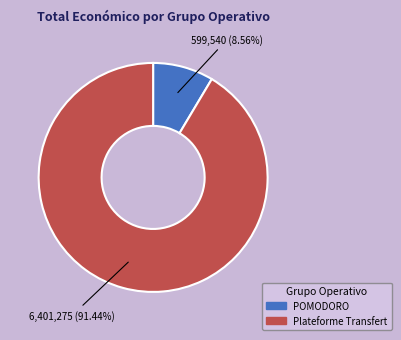

Is there a majority slice in this chart?

Yes